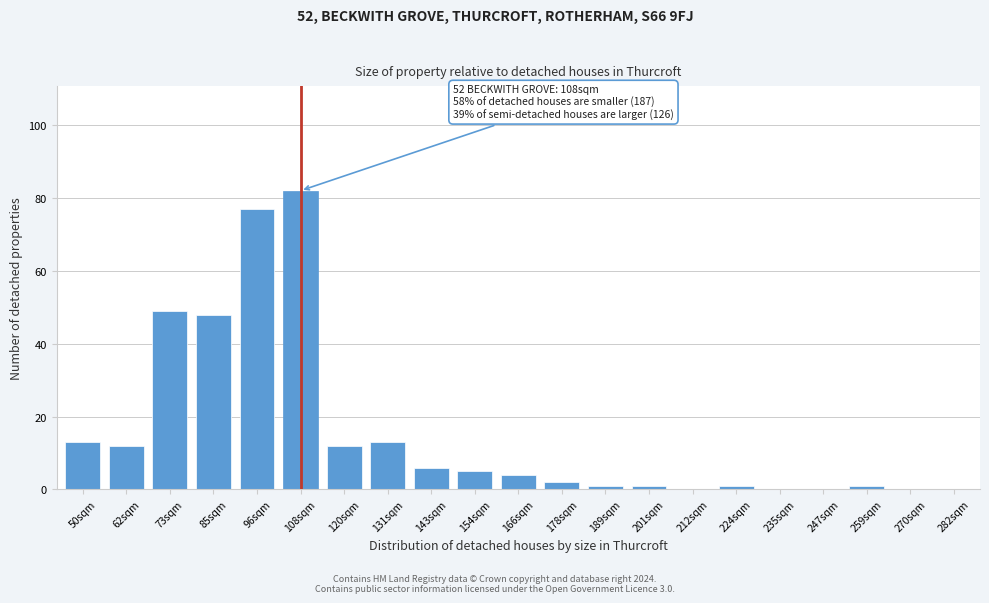

Reading left to right, extract all data points from this chart.

50sqm=13	62sqm=12	73sqm=49	85sqm=48	96sqm=77	108sqm=82	120sqm=12	131sqm=13	143sqm=6	154sqm=5	166sqm=4	178sqm=2	189sqm=1	201sqm=1	212sqm=0	224sqm=1	235sqm=0	247sqm=0	259sqm=1	270sqm=0	282sqm=0